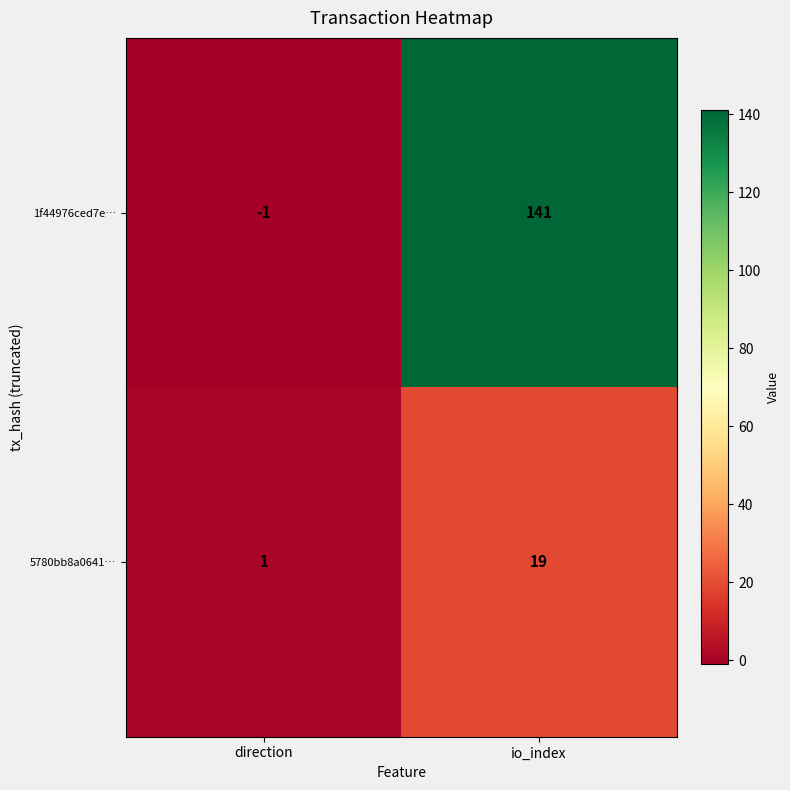

Rank the series by their average value, from highest to lowest.

1f44976ced7e…, 5780bb8a0641…